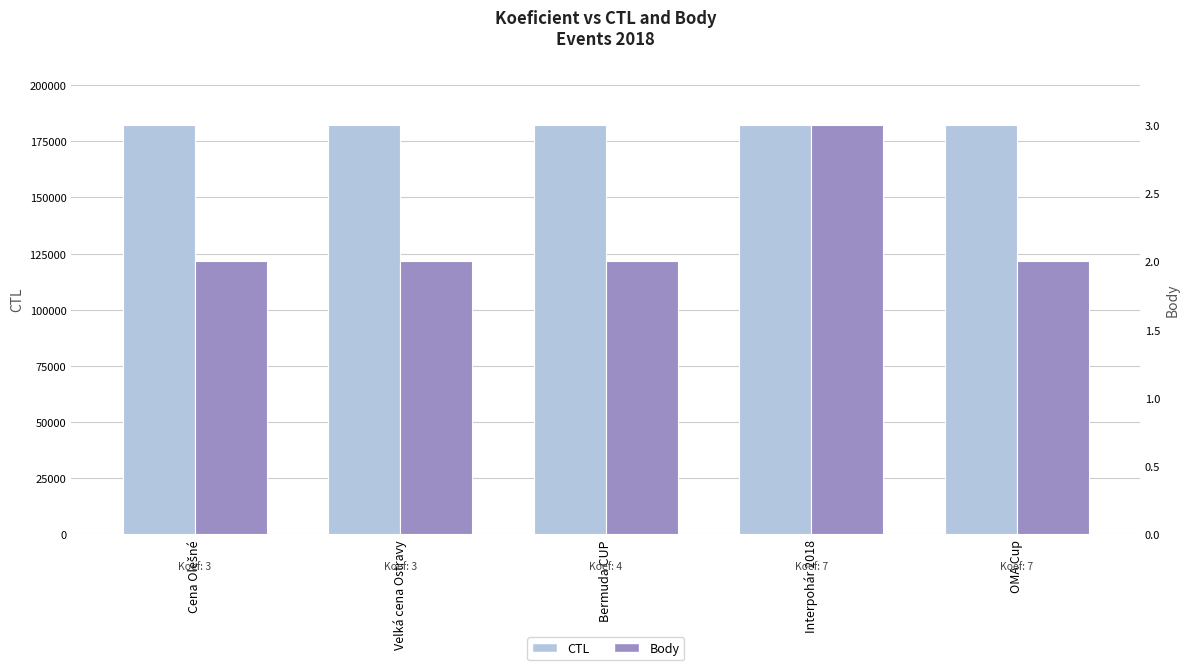

List the series in order of their overall mean, highest first.

CTL, Body